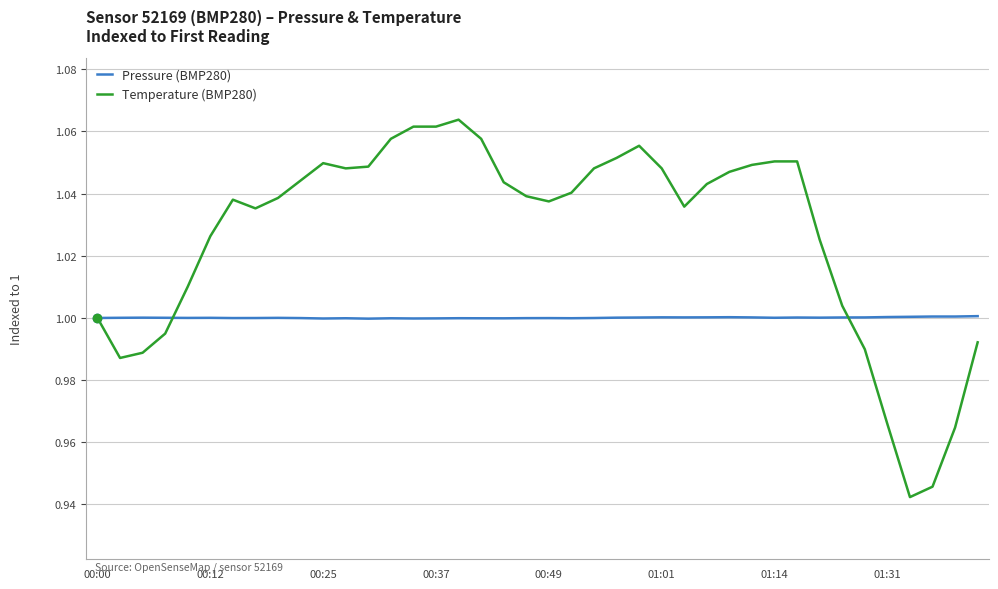

Does the chart have visible grid lines?

Yes